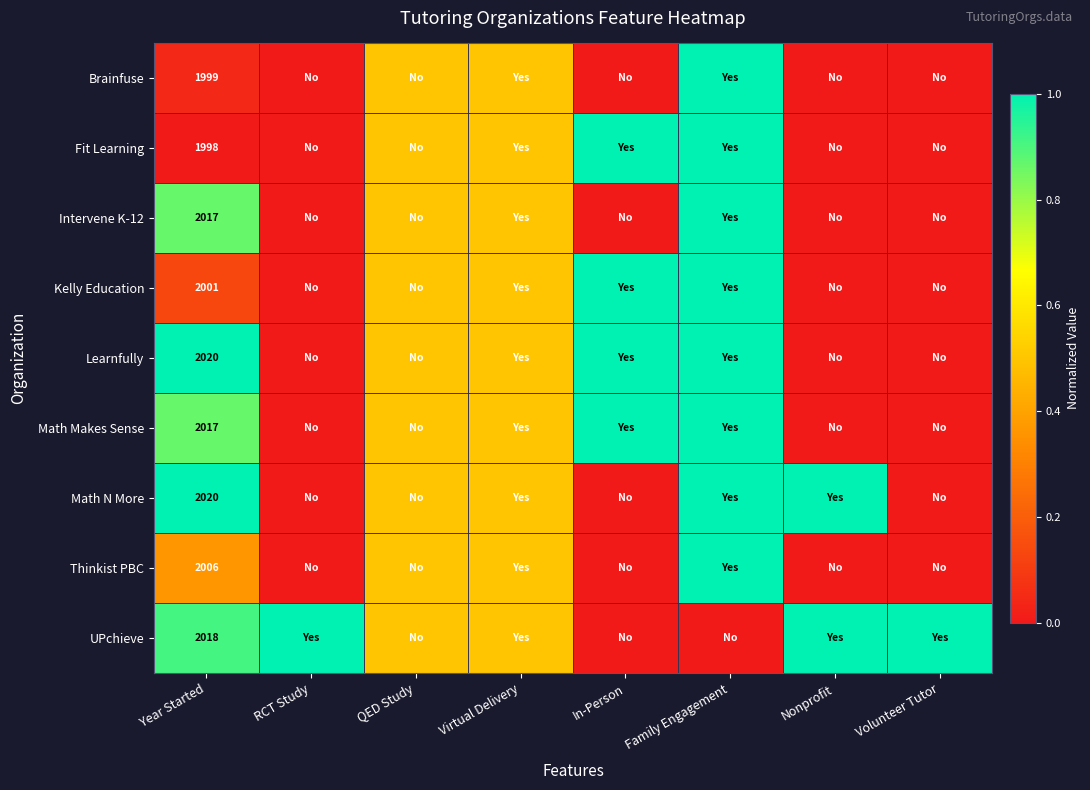

The value of Thinkist PBC at Year Started is 2633.5. True or false?

False